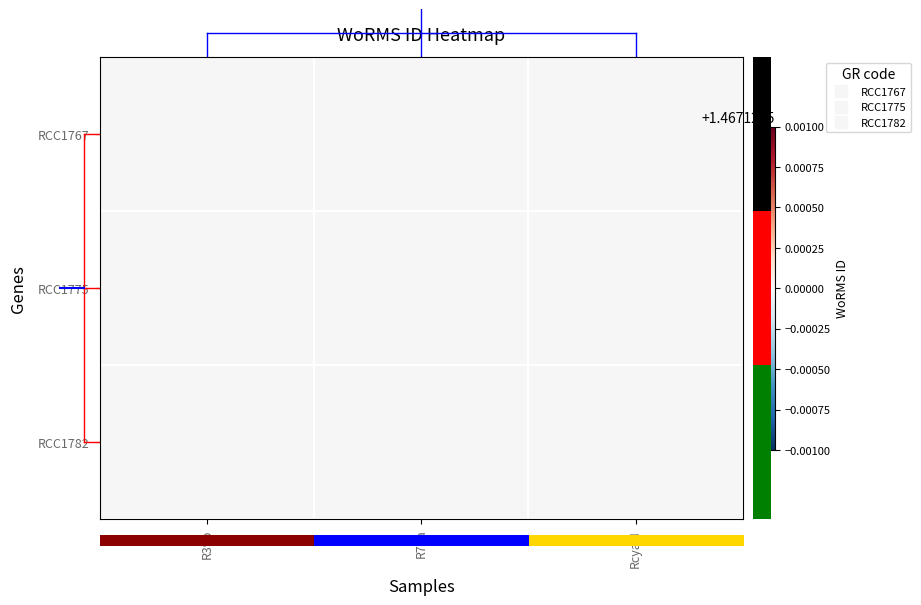

Which label corresponds to the smallest value in the chart?

R39b